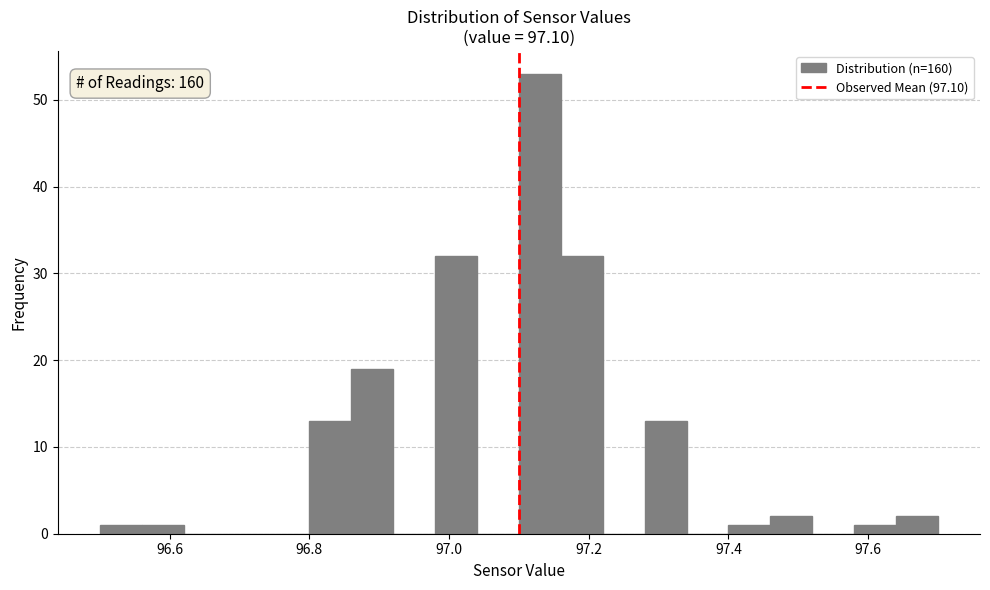

Around what value on the x-axis is the tallest bar? Give the approximate position of its centre, as read against the axis.

97.14